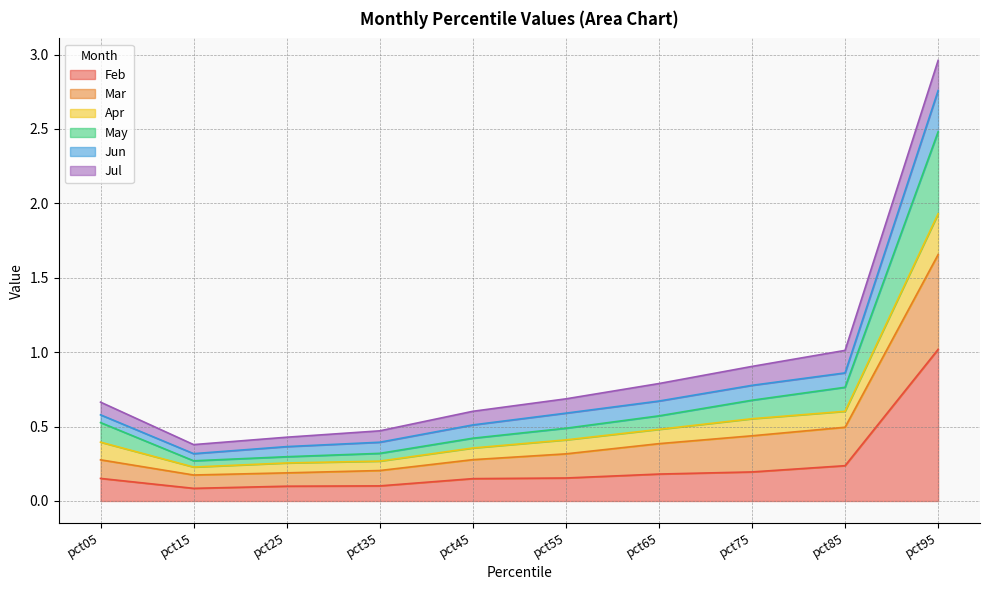

Is it true that Apr equals 0.4 at pct45?

True